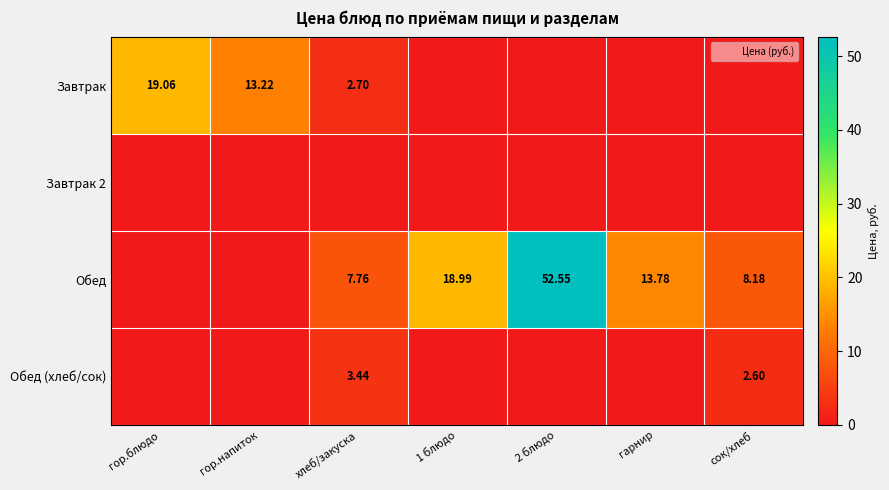

Rank the series by their maximum value, from lowest to highest.

Завтрак 2, Обед (хлеб/сок), Завтрак, Обед